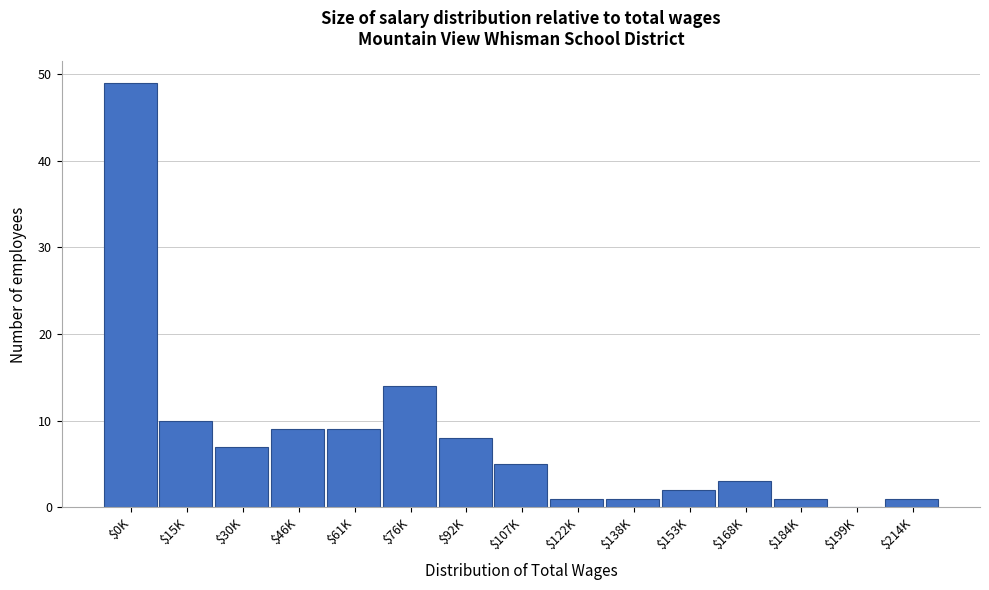

Is it true that the value at $15K is 15?

False